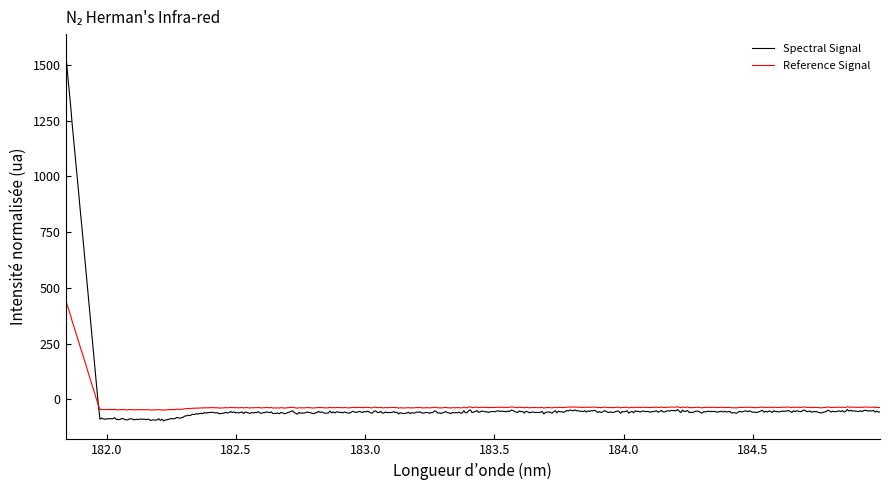

List the series in order of their peak value, highest first.

Spectral Signal, Reference Signal